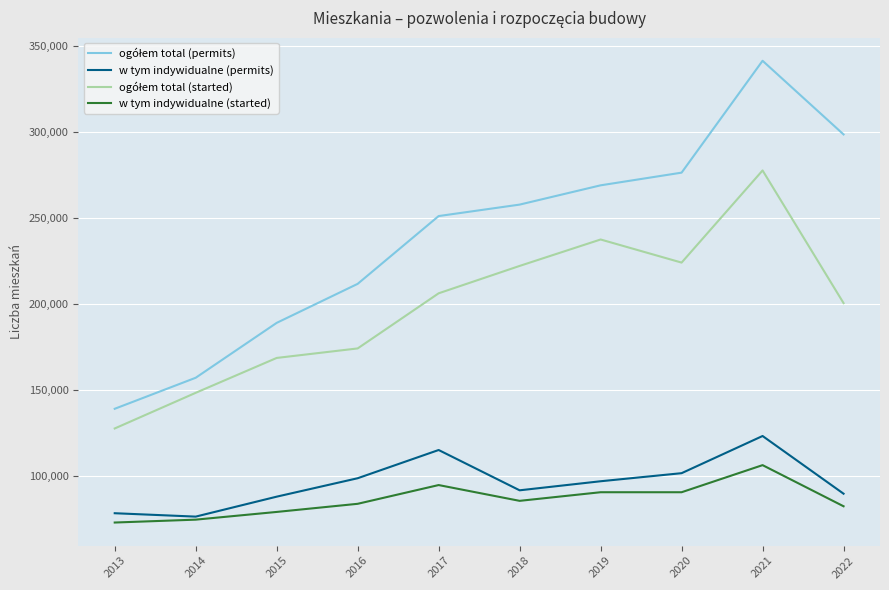

The value of w tym indywidualne (permits) at 2017 is 154422. True or false?

False